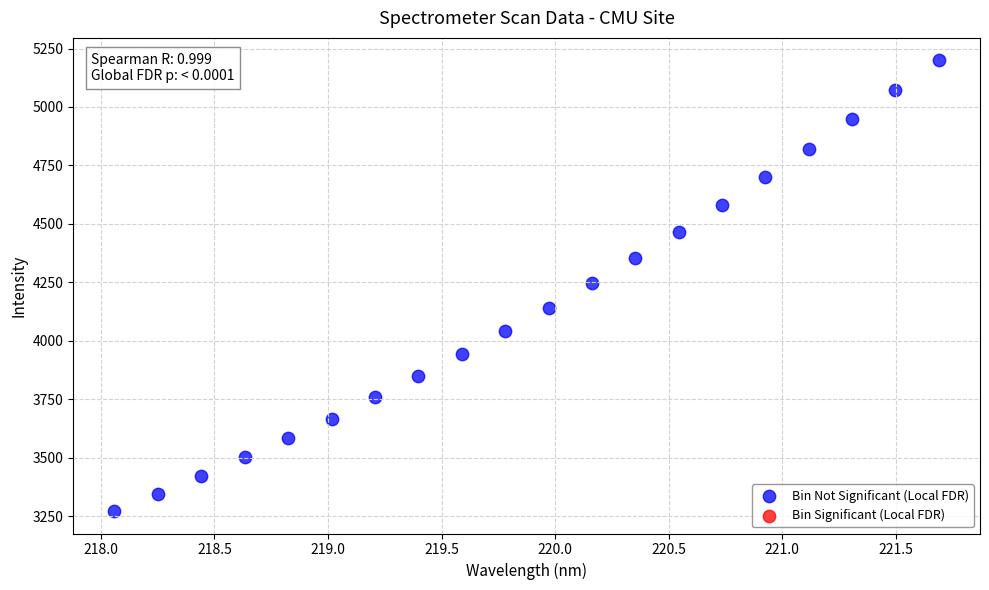

What is the range of Y values (max minus min)?

1927.5